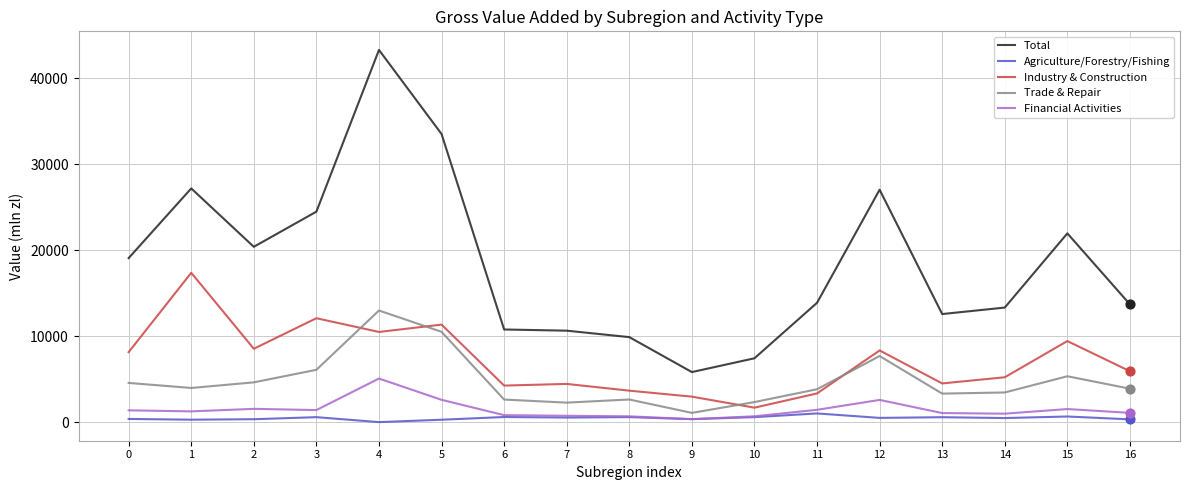

At which category is the sum across all series the highest?

4